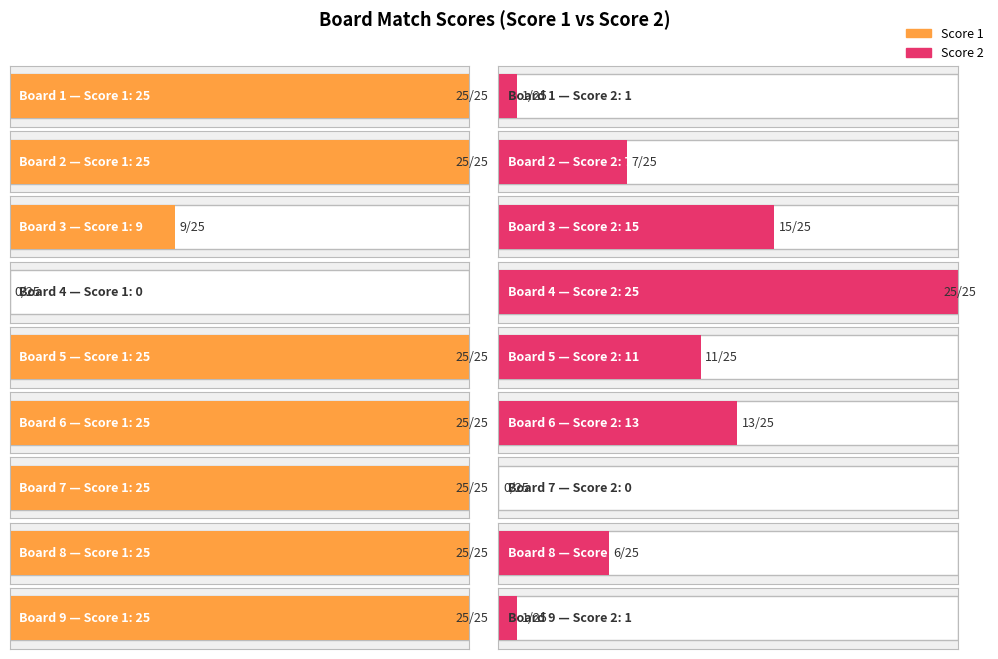

At which category does the chart reach its minimum across all series?

4